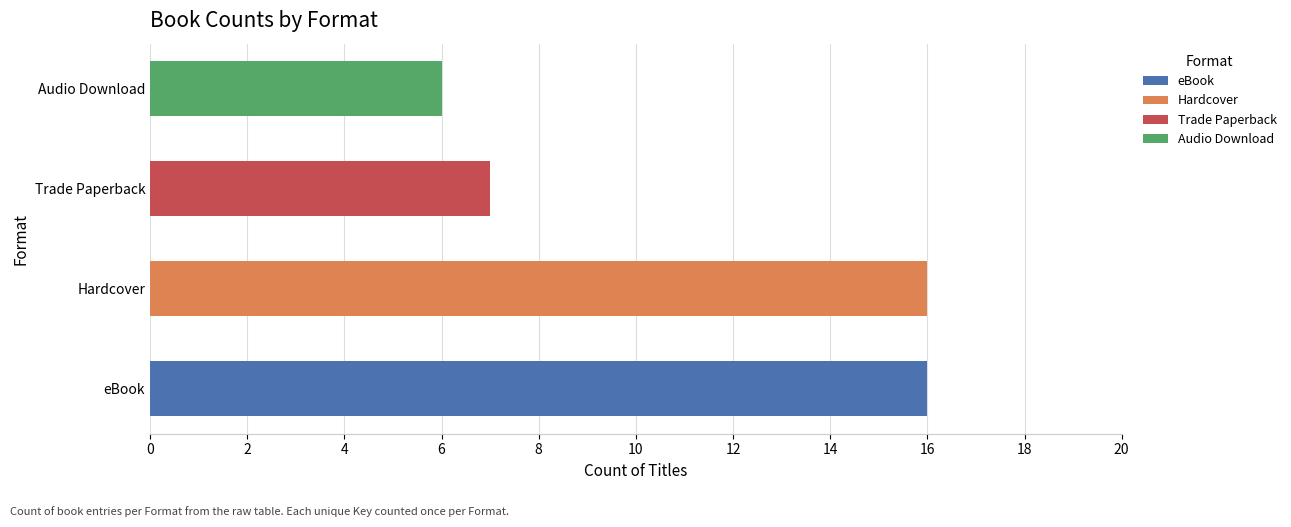

What value does the data have at eBook?

16